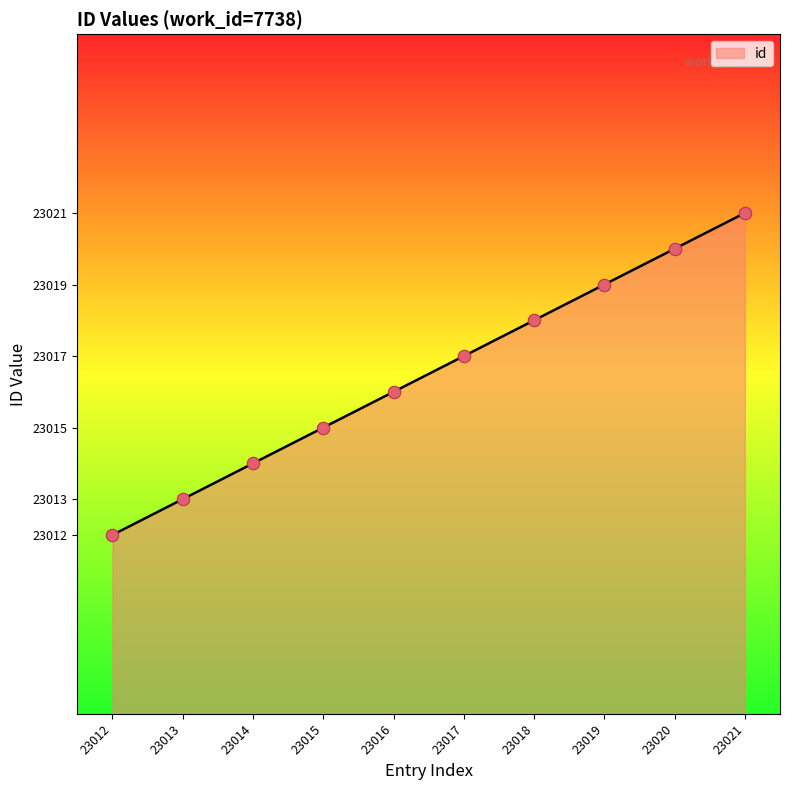

Between 23021 and 23017, which is larger?

23021